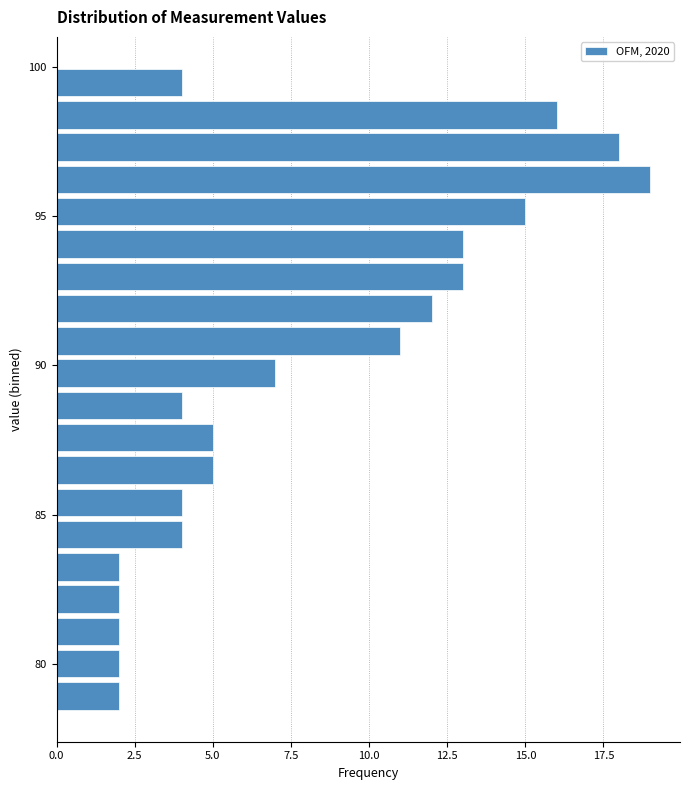

Read against the y-axis, roughly where is the centre of the longest bar?

96.0